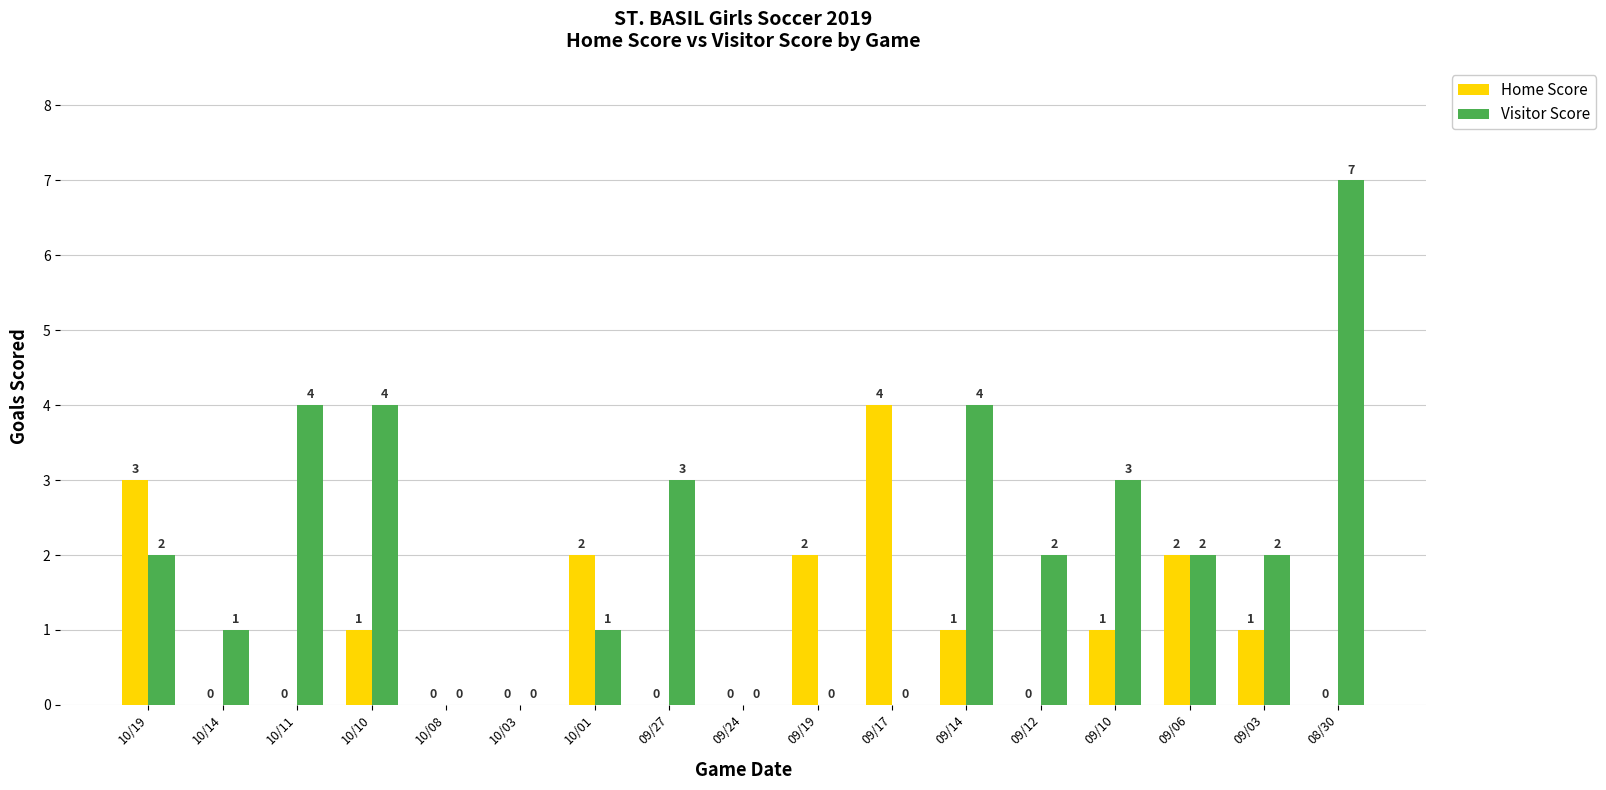

At which category does the chart reach its peak across all series?

08/30